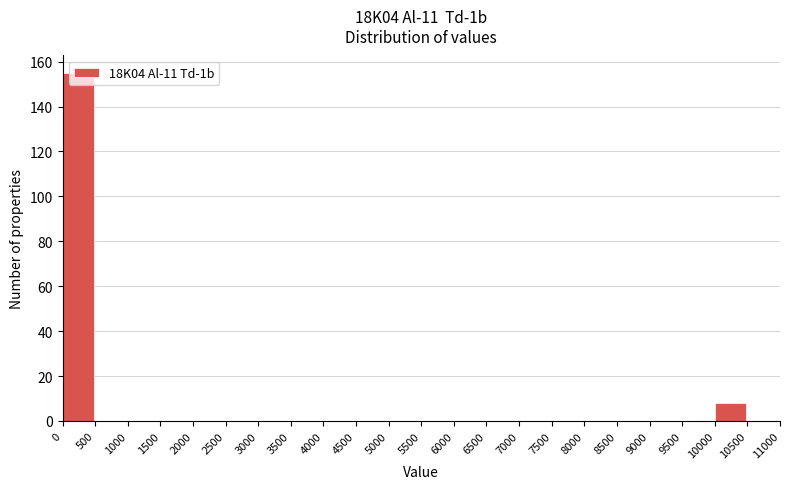

Reading left to right, list every bar in this chart as the range it spans on the x-axis followed by its height. The values are not printed on the chart, so give them approximately, as read against the axis.

0 to 500: 156
500 to 1000: 0
1000 to 1500: 0
1500 to 2000: 0
2000 to 2500: 0
2500 to 3000: 0
3000 to 3500: 0
3500 to 4000: 0
4000 to 4500: 0
4500 to 5000: 0
5000 to 5500: 0
5500 to 6000: 0
6000 to 6500: 0
6500 to 7000: 0
7000 to 7500: 0
7500 to 8000: 0
8000 to 8500: 0
8500 to 9000: 0
9000 to 9500: 0
9500 to 10000: 0
10000 to 10500: 8